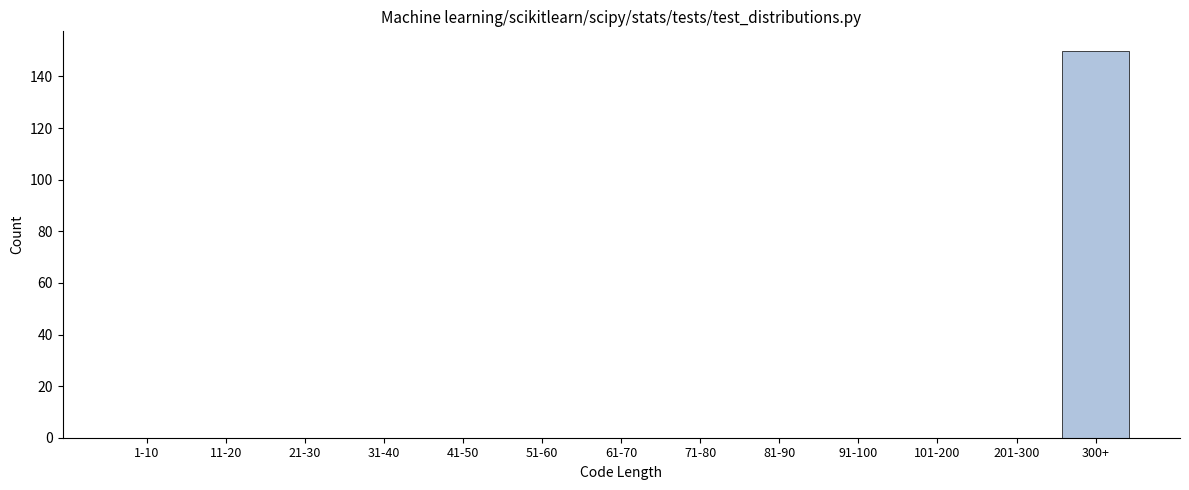

Reading left to right, what are all the values shown in this chart?

1-10=0	11-20=0	21-30=0	31-40=0	41-50=0	51-60=0	61-70=0	71-80=0	81-90=0	91-100=0	101-200=0	201-300=0	300+=150